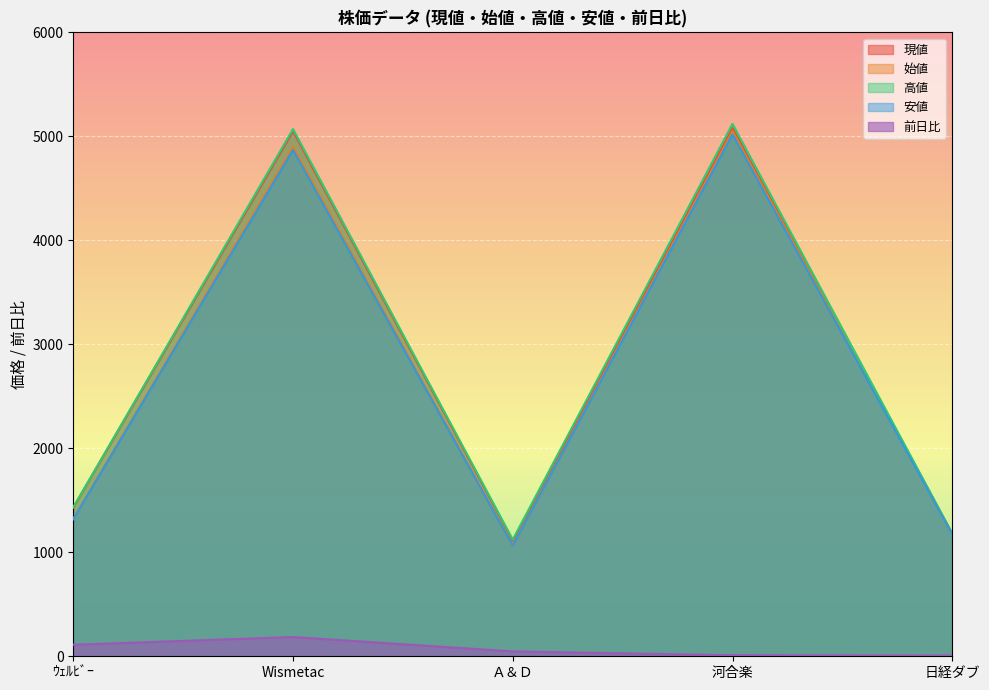

What is the total value across all series at ｳｪﾙﾋﾞｰ?

5613